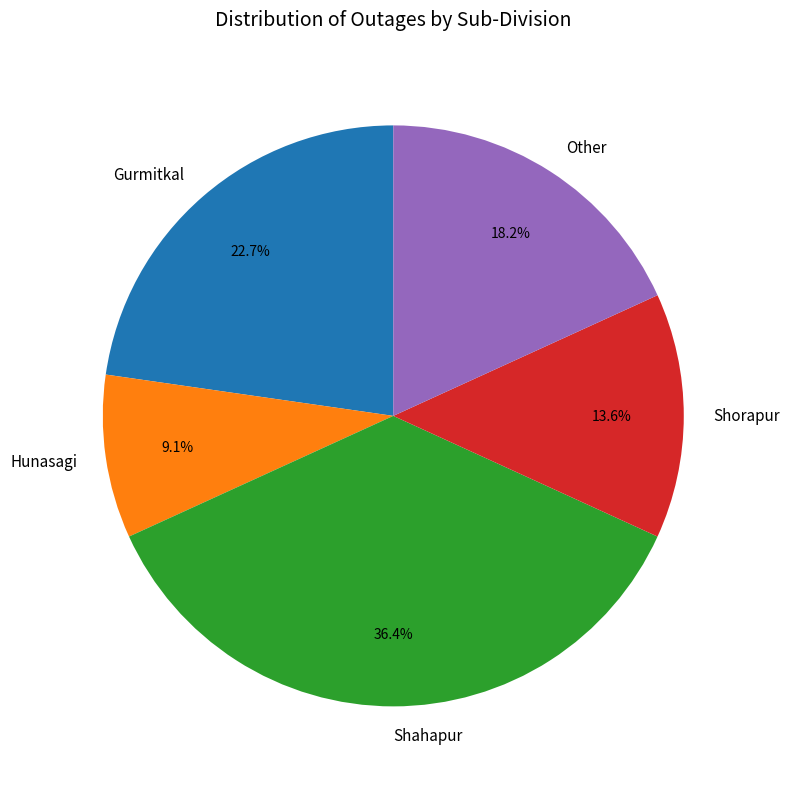

To the nearest percent, what is the difference between the Other and Shahapur slice percentages?

18%